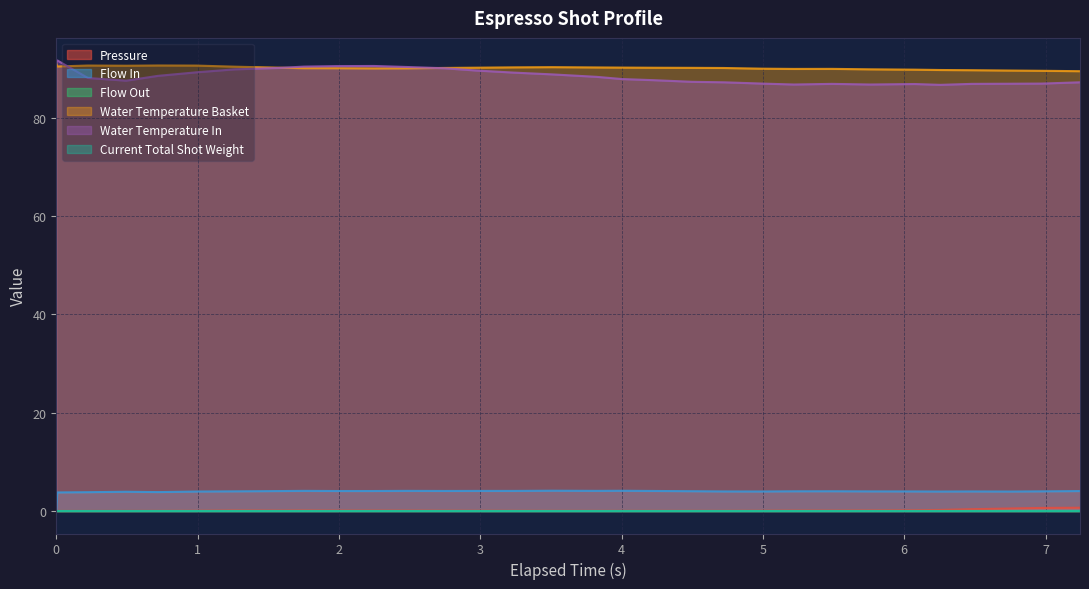

Which series has the largest total across all categories?

water_temperature_basket